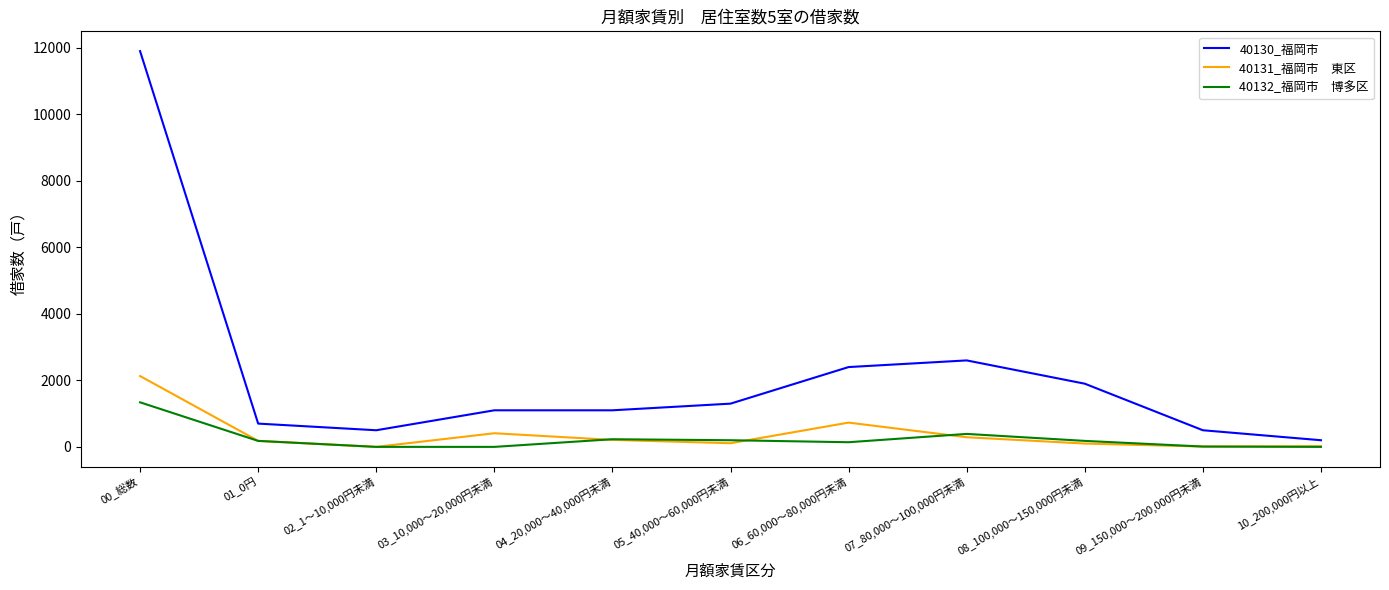

At which category is the sum across all series the highest?

00_総数